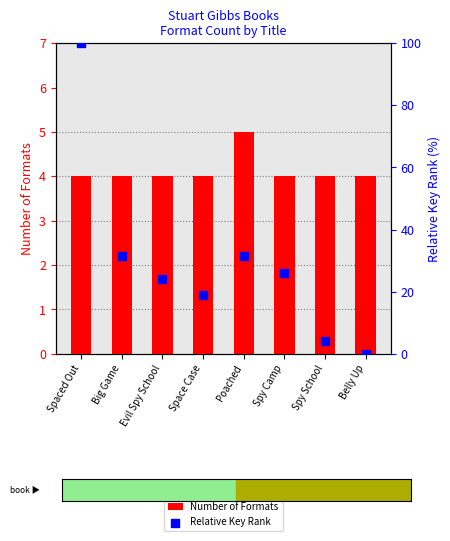

At how many categories does at least one series exceed 38?

1